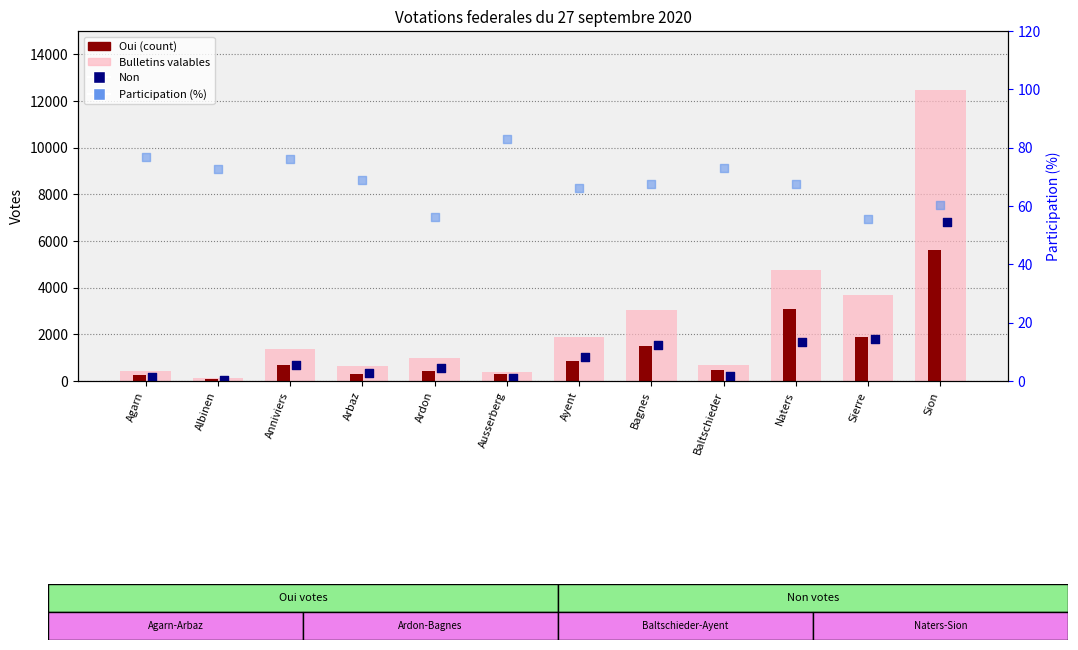

Which series contains the highest Y value?

Bulletins valables